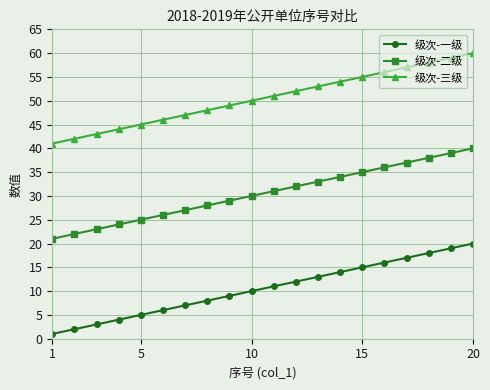

True or false: 级次-二级 and 级次-三级 cross at least once.

False